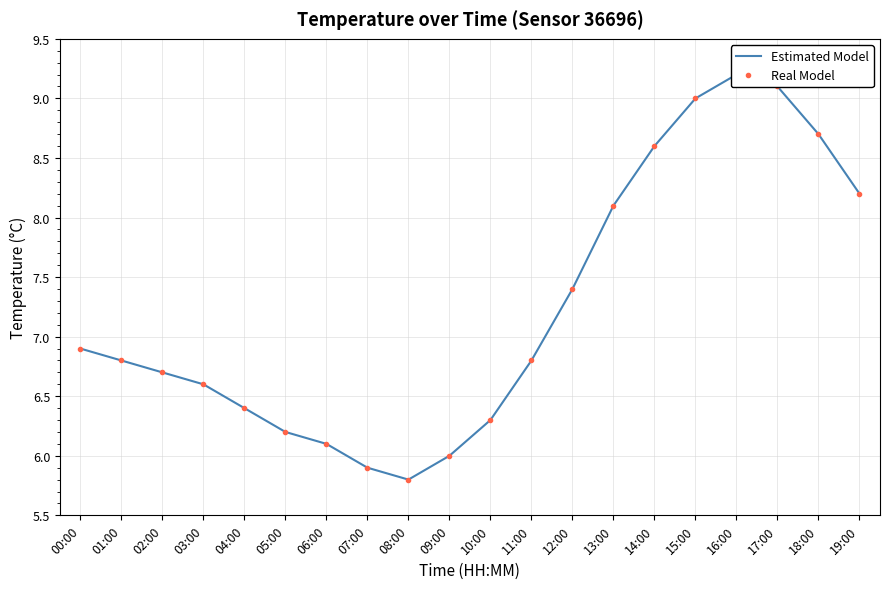

At which category is the sum across all series the highest?

16:00